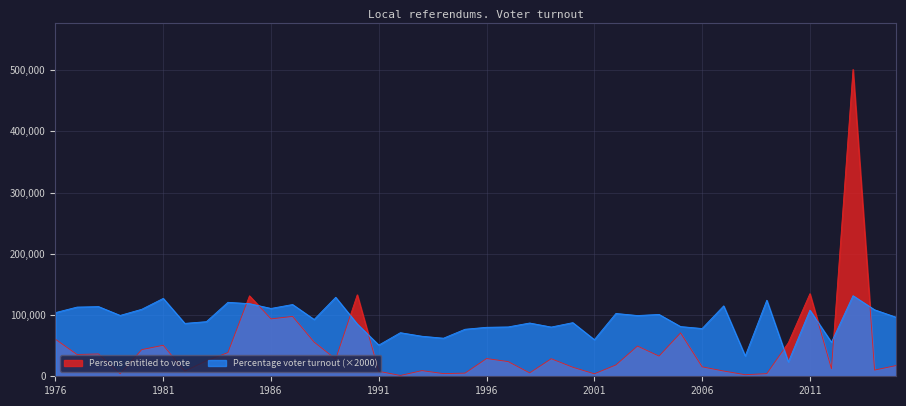

At which category does the chart reach its minimum across all series?

1992